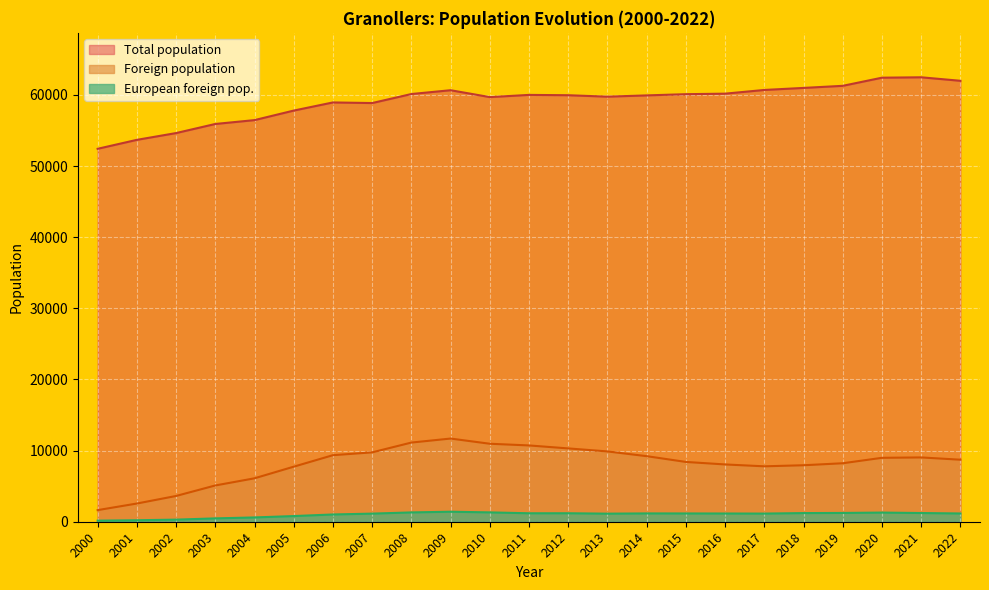

Does the chart display data point markers on the line(s)?

No